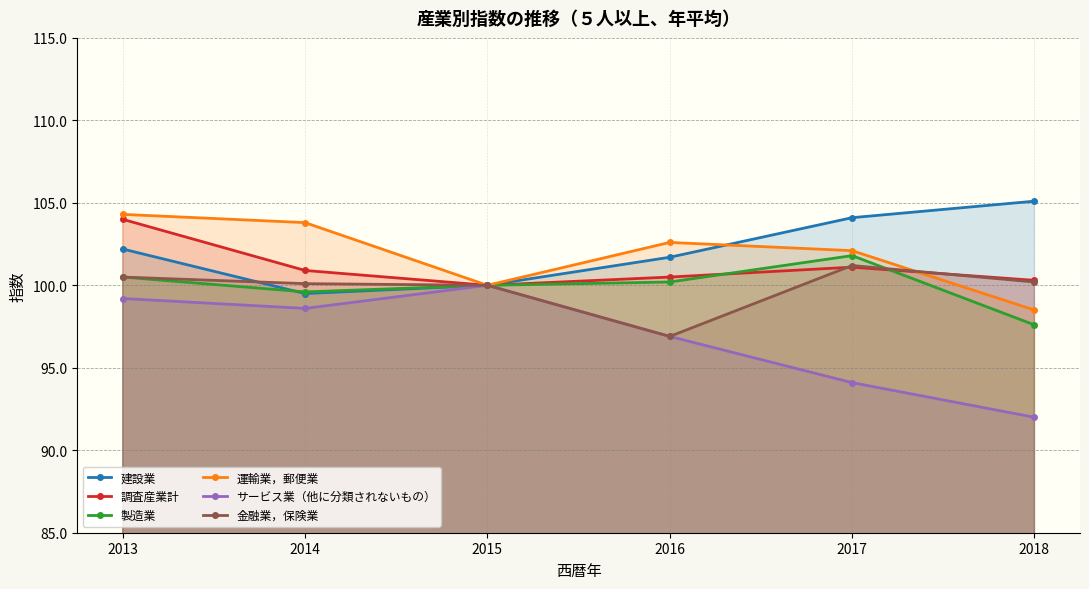

True or false: 金融業，保険業 has a value of 100.5 at 2013.

True